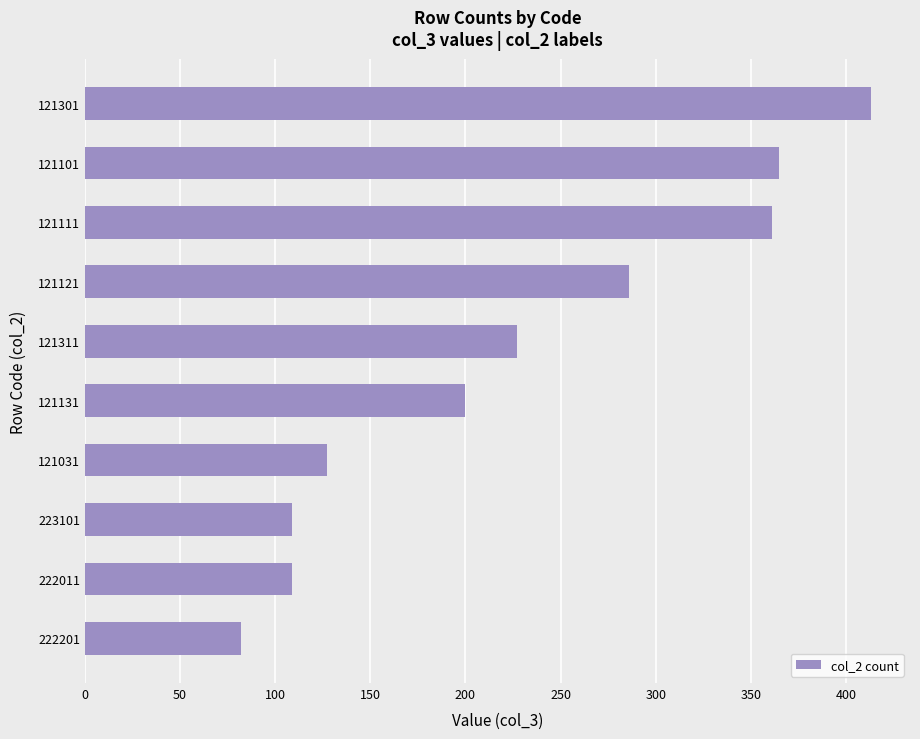

Is it true that the value at 222201 is 82?

True